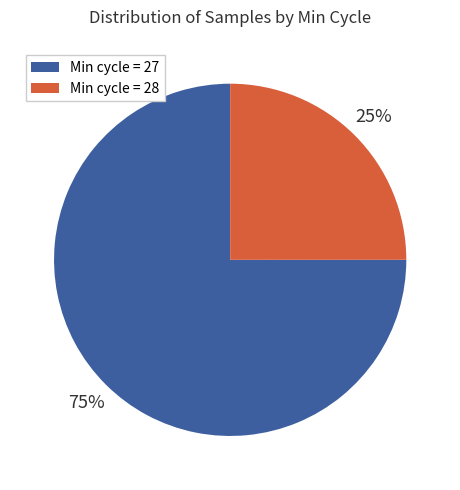

Does any single category account for the majority?

Yes